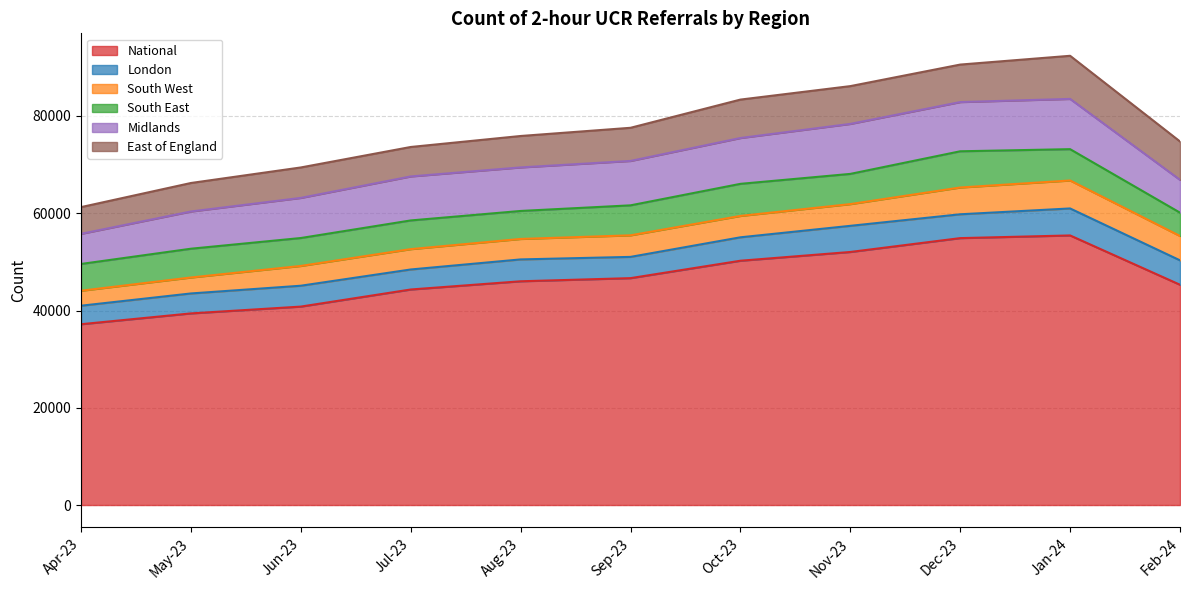

What are all the series names shown in the legend?

National, London, South West, South East, Midlands, East of England